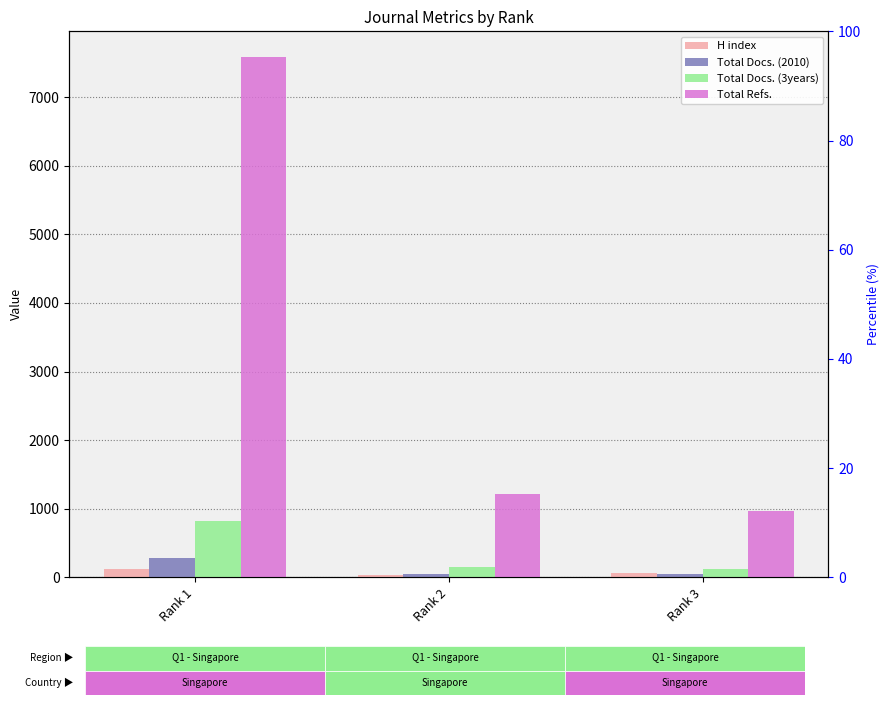

What is the value of the Total Refs. bar at the 1st from the left?

7580